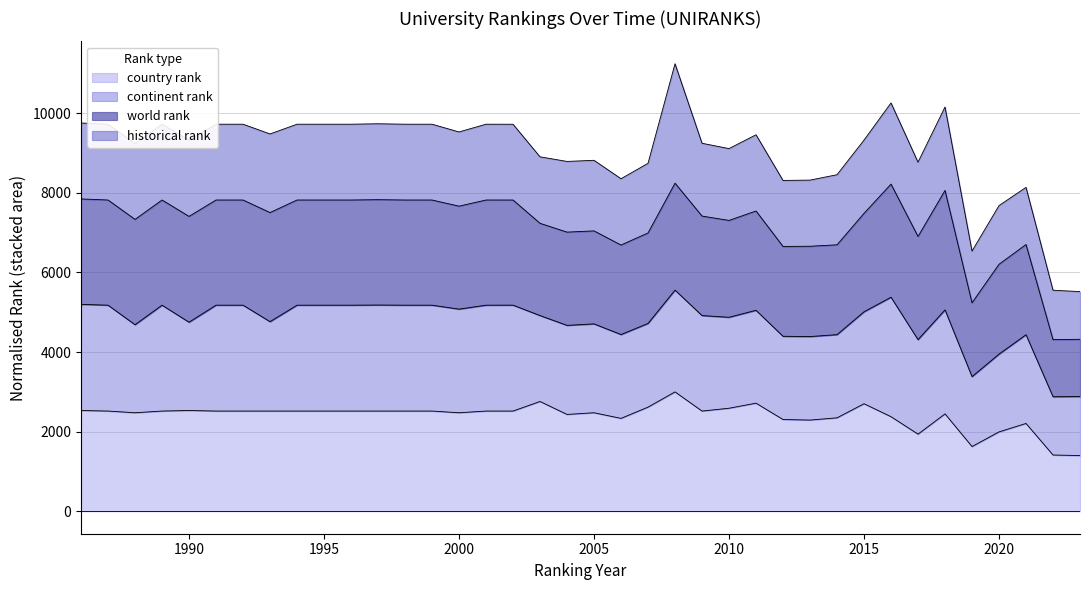

Where do world rank and historical rank first cross each other?

2015 and 2016